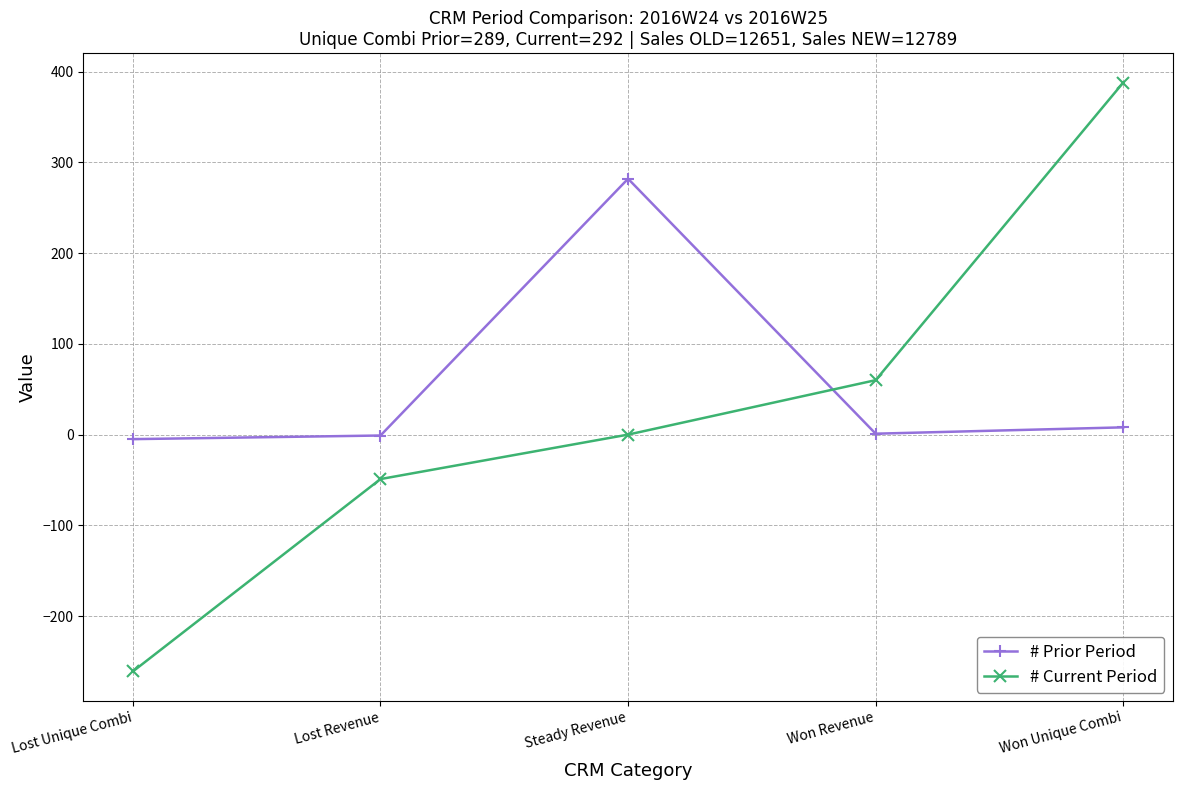

How many distinct data groups are displayed?

2